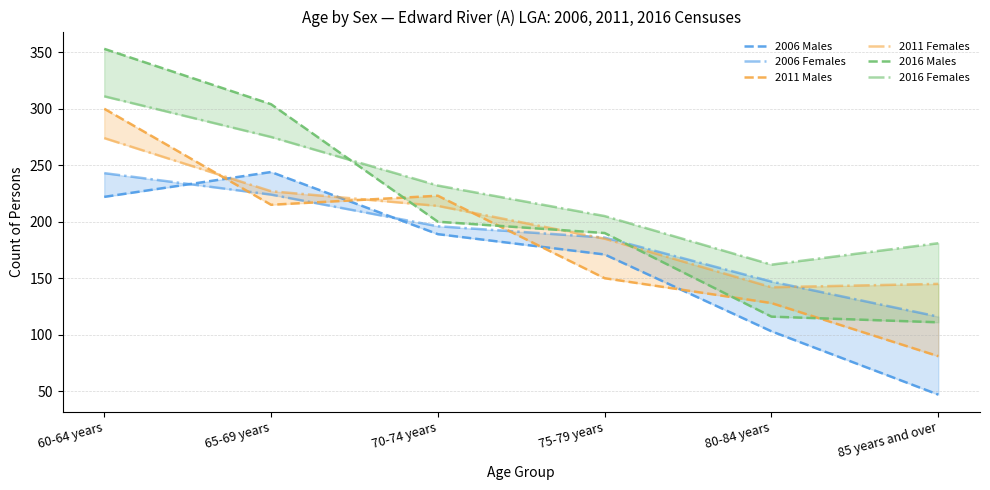

Which has a higher value, 60-64 years or 85 years and over?

60-64 years